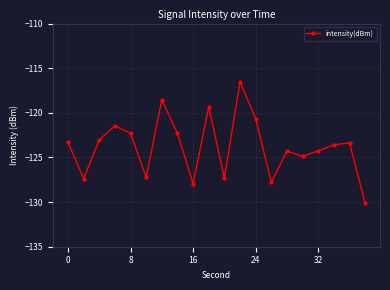

What is the minimum value shown in the chart?

-130.2